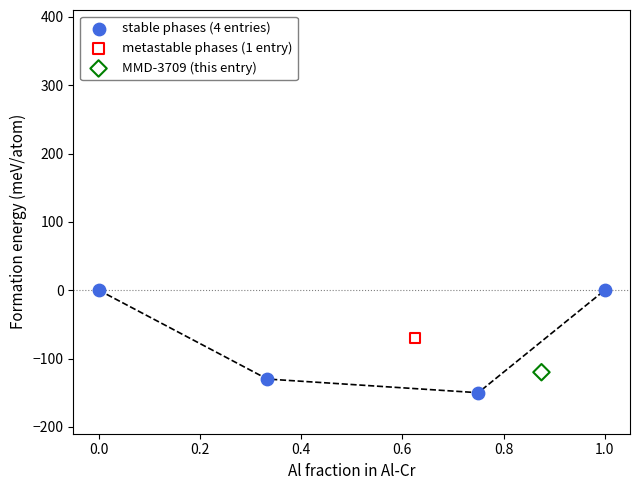

What are all the series names shown in the legend?

stable phases (4 entries), metastable phases (1 entry), MMD-3709 (this entry)